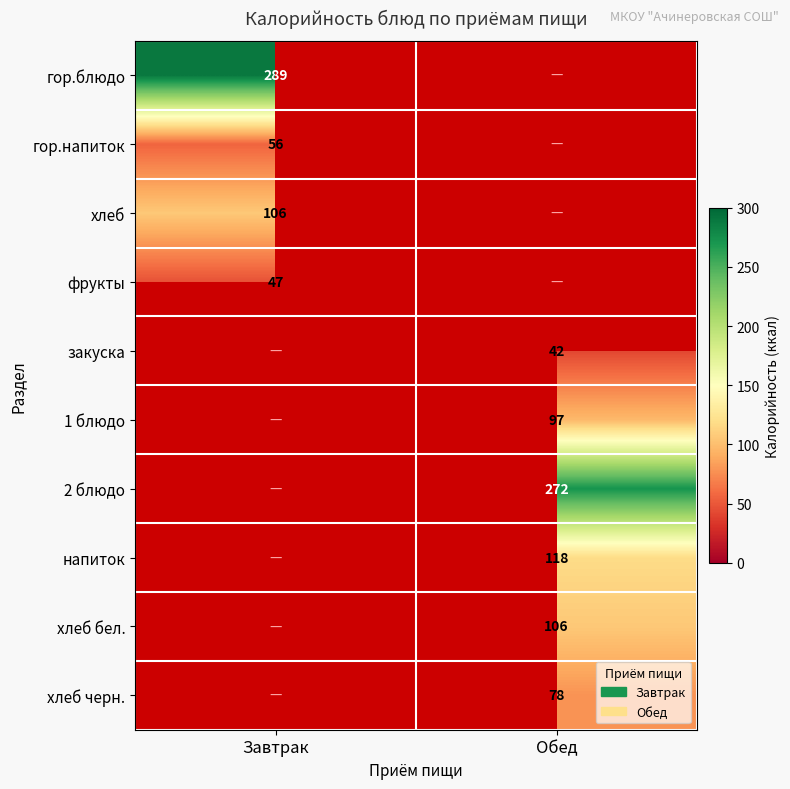

Is it true that напиток equals 118.0 at Обед?

True